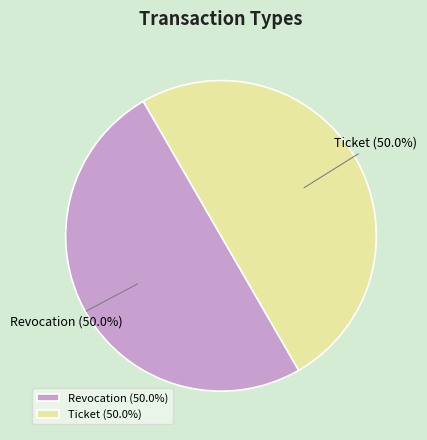

Approximately how many times larger is the value at Ticket compared to Revocation?

1.0